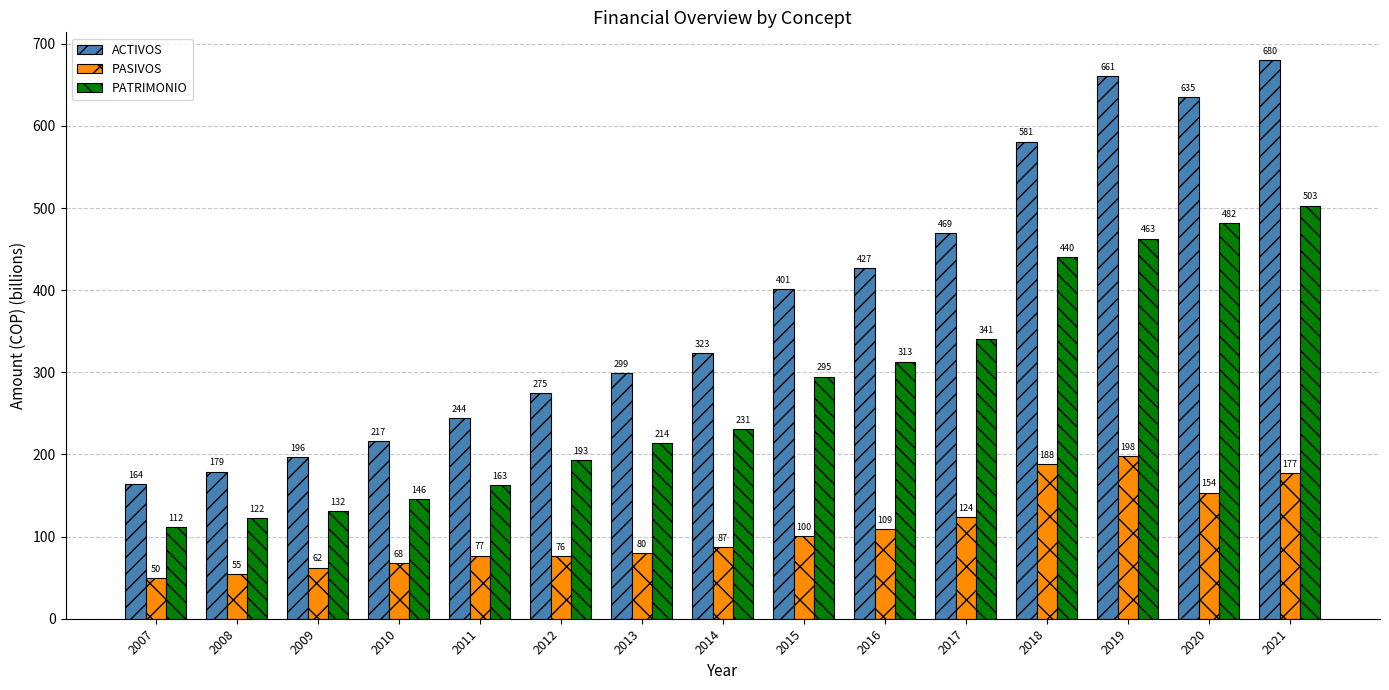

What are all the series names shown in the legend?

ACTIVOS, PASIVOS, PATRIMONIO